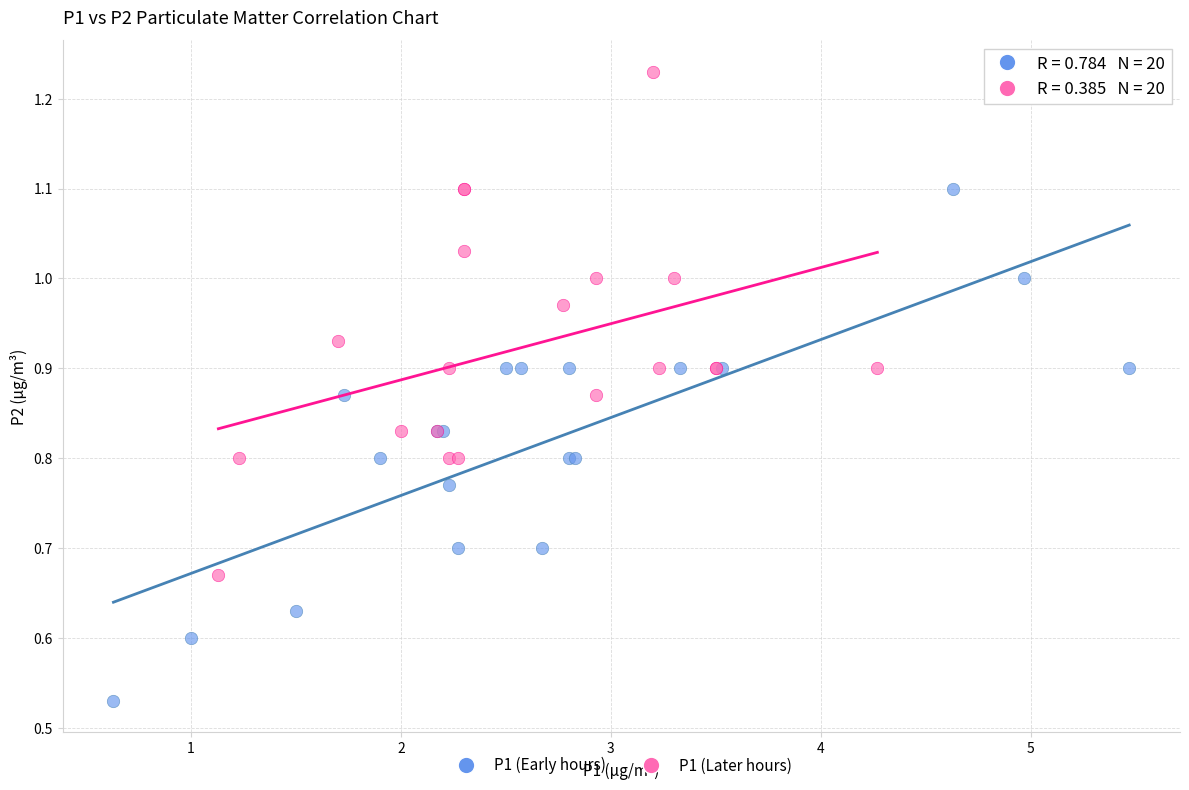

Which series reaches the maximum Y coordinate?

P1 (Later hours)